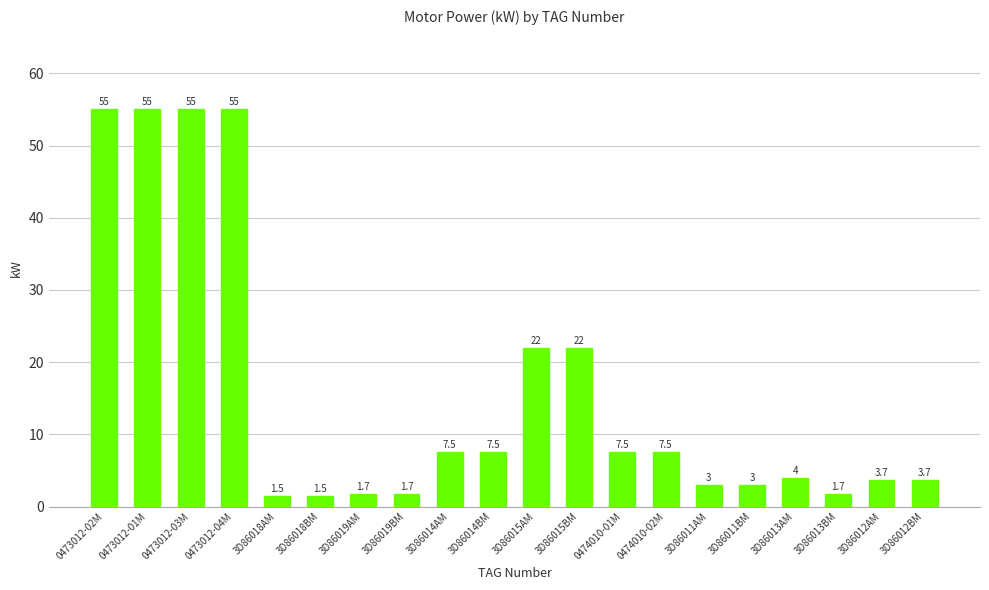

What is the difference between the values at 0473012-02M and 3D86019BM?

53.3